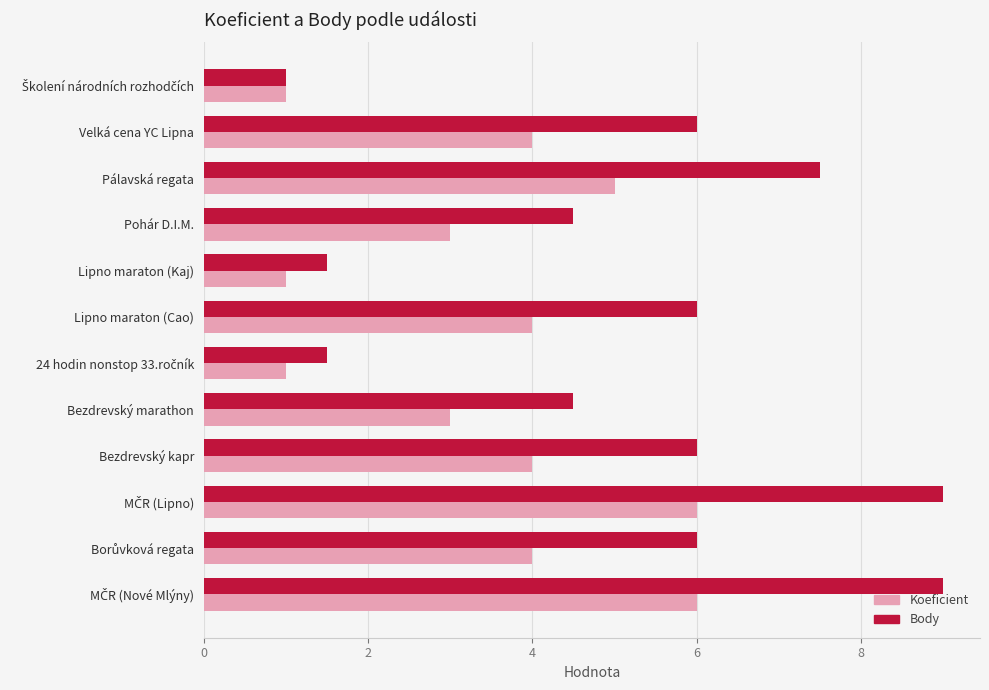

What is the difference between the highest and lowest values at Bezdrevský kapr?

2.0